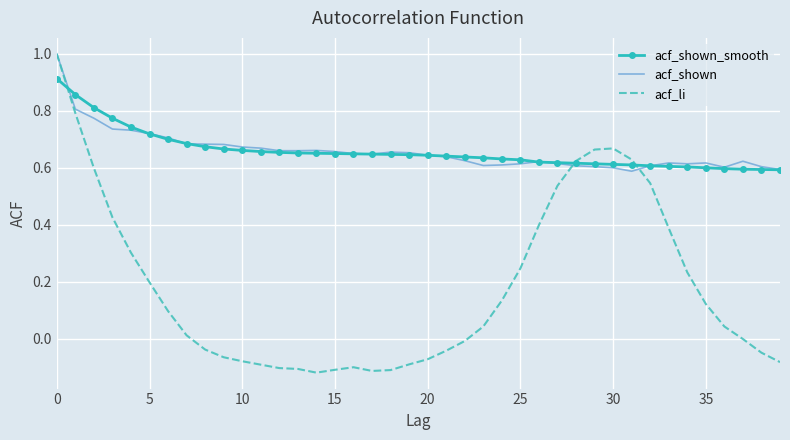

Which series ends up on top after the final intersection of acf_li and acf_shown_smooth?

acf_shown_smooth